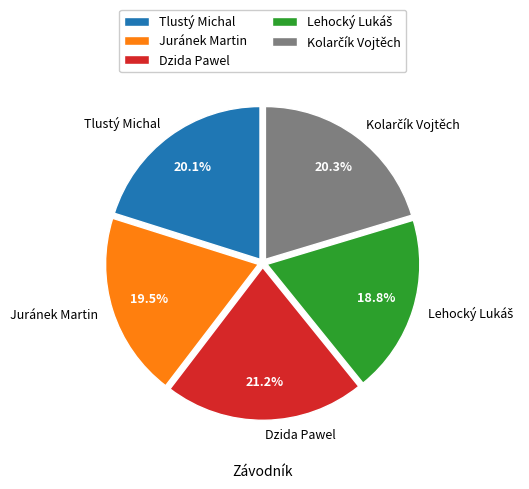

Does Tlustý Michal account for over 50% of the chart?

No